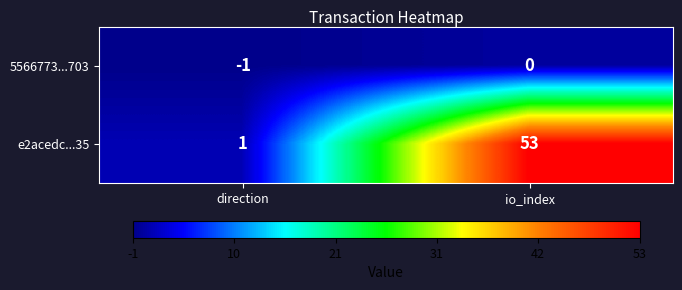

Where is 5566773...703 nearest to the value 0?

io_index